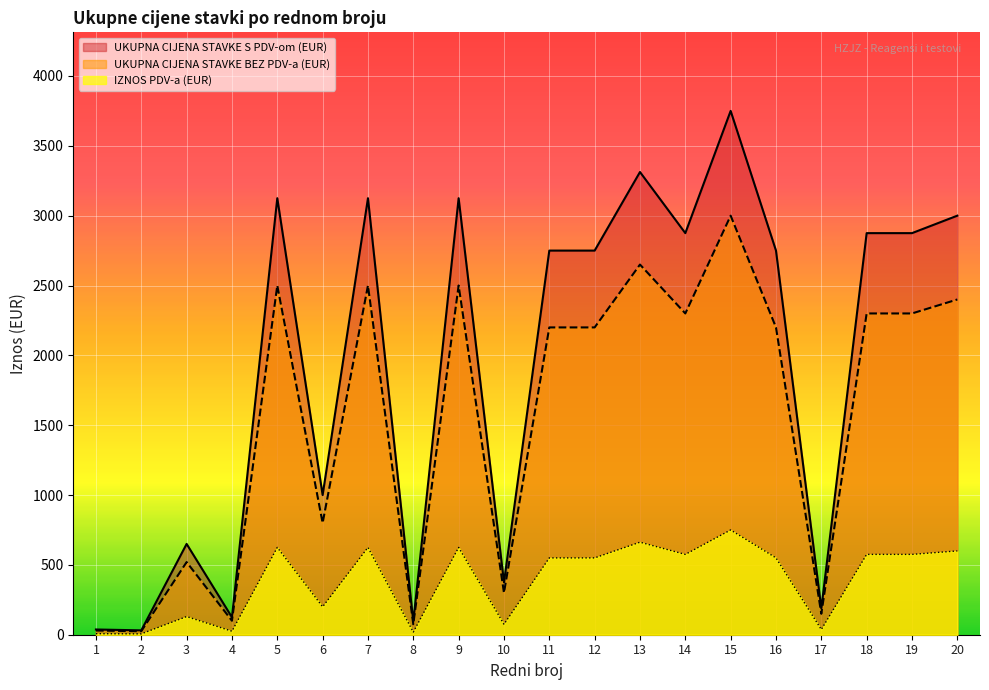

At which label is IZNOS PDV-a (EUR) closest to 1512?

11